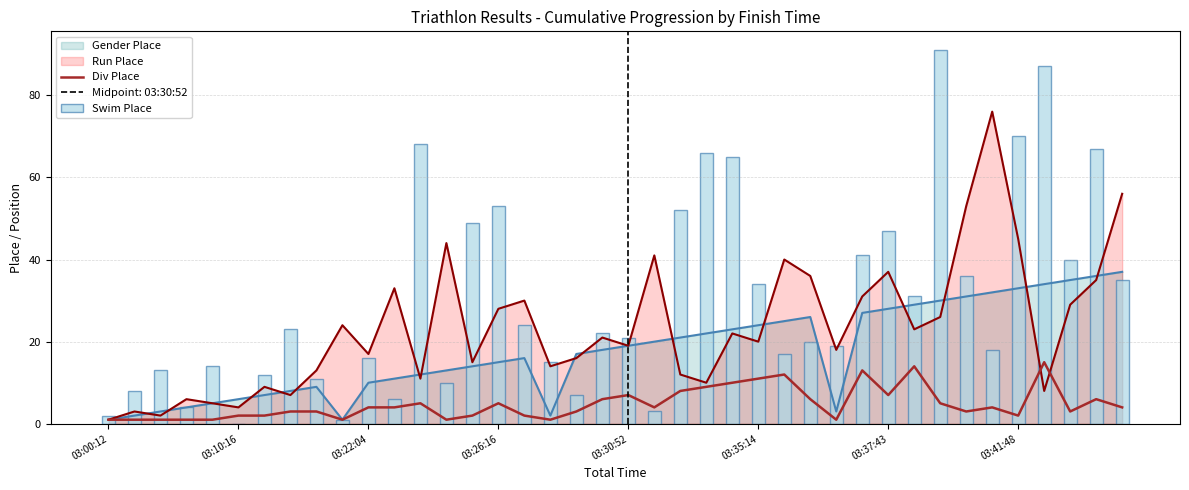

What is the maximum value for Div Place?

15